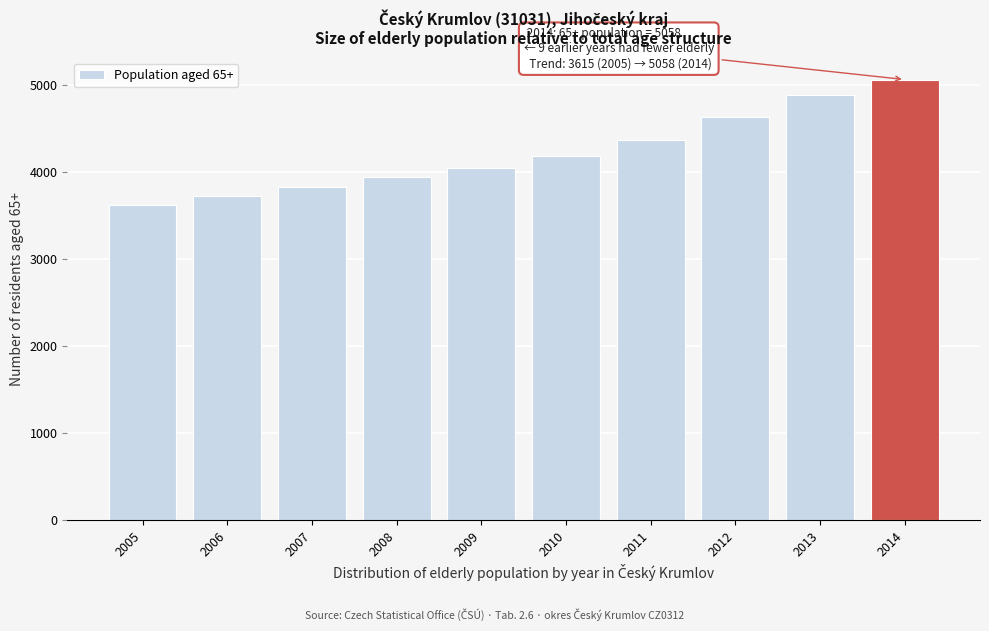

Reading left to right, extract all data points from this chart.

3615	3717	3826	3939	4042	4179	4365	4624	4883	5058